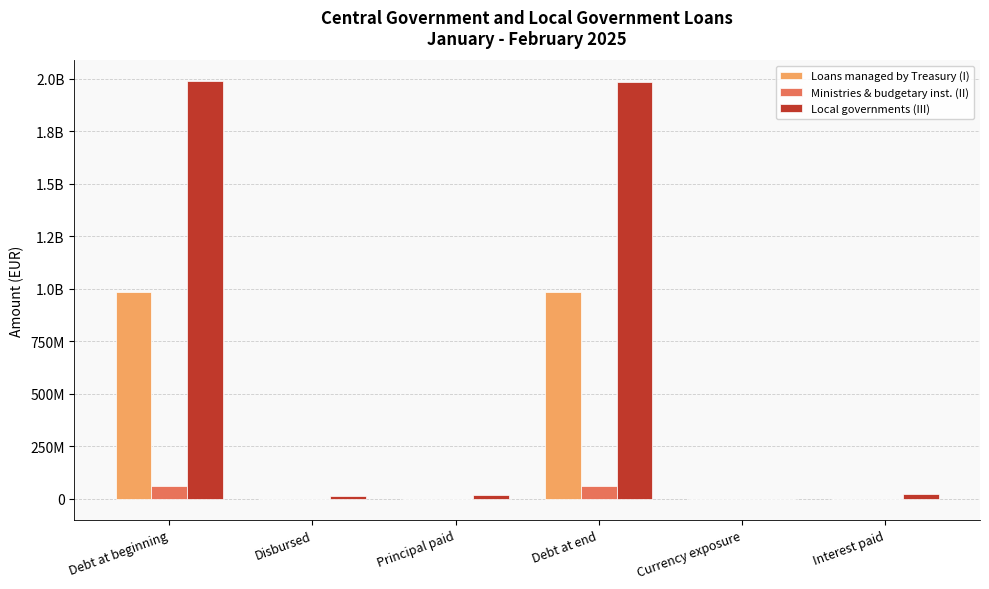

What are all the series names shown in the legend?

Loans managed by Treasury (I), Ministries & budgetary inst. (II), Local governments (III)